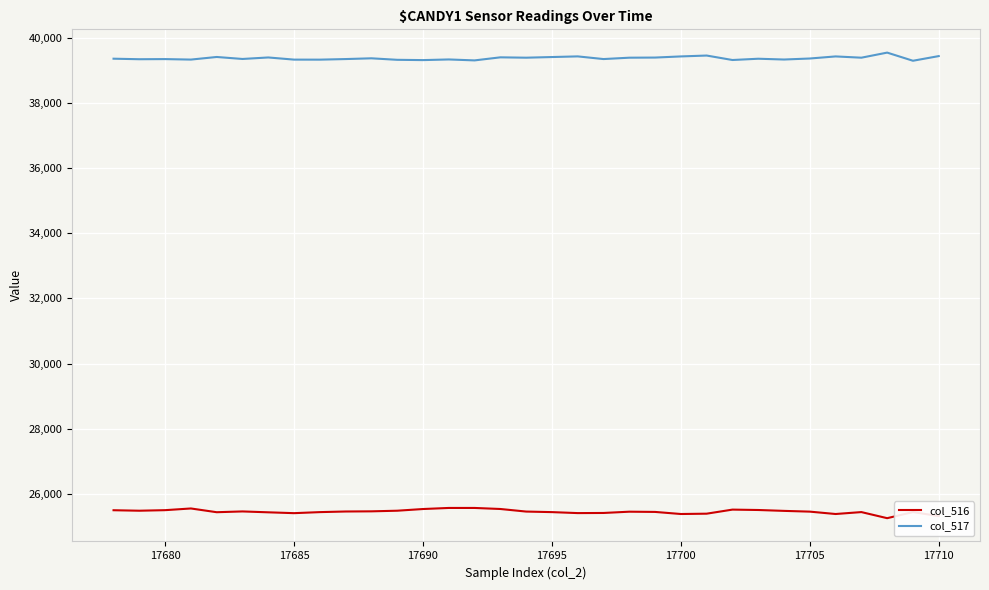

Which series has the largest total across all categories?

col_517